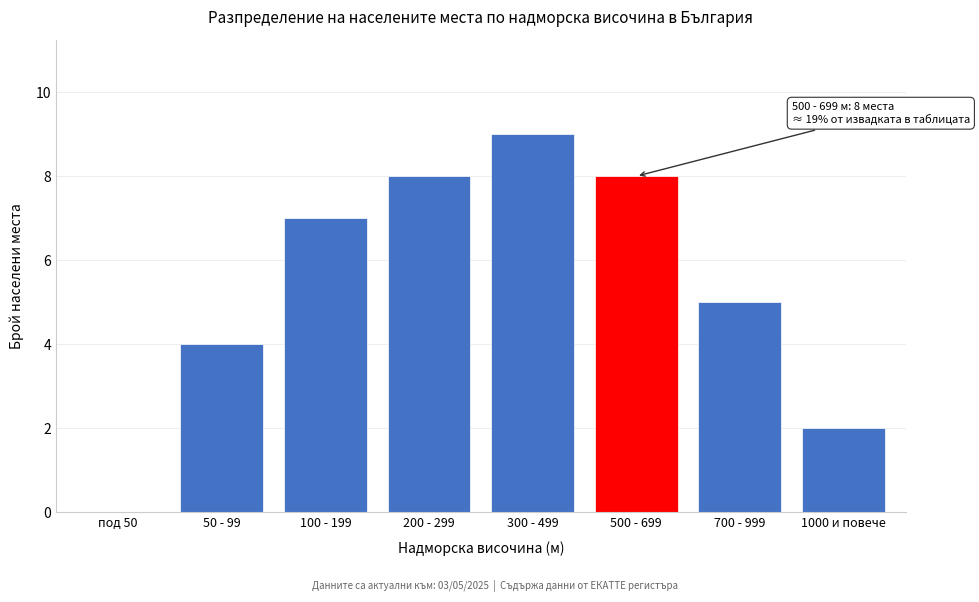

Reading left to right, extract all data points from this chart.

под 50=0	50 - 99=4	100 - 199=7	200 - 299=8	300 - 499=9	500 - 699=8	700 - 999=5	1000 и повече=2